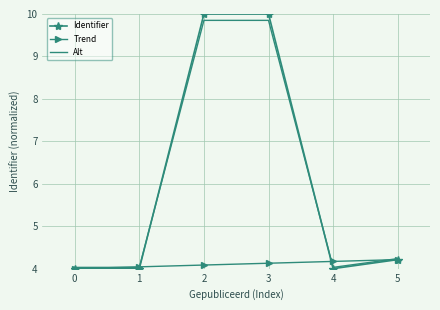

Is it true that Identifier equals 4.0 at 0?

True